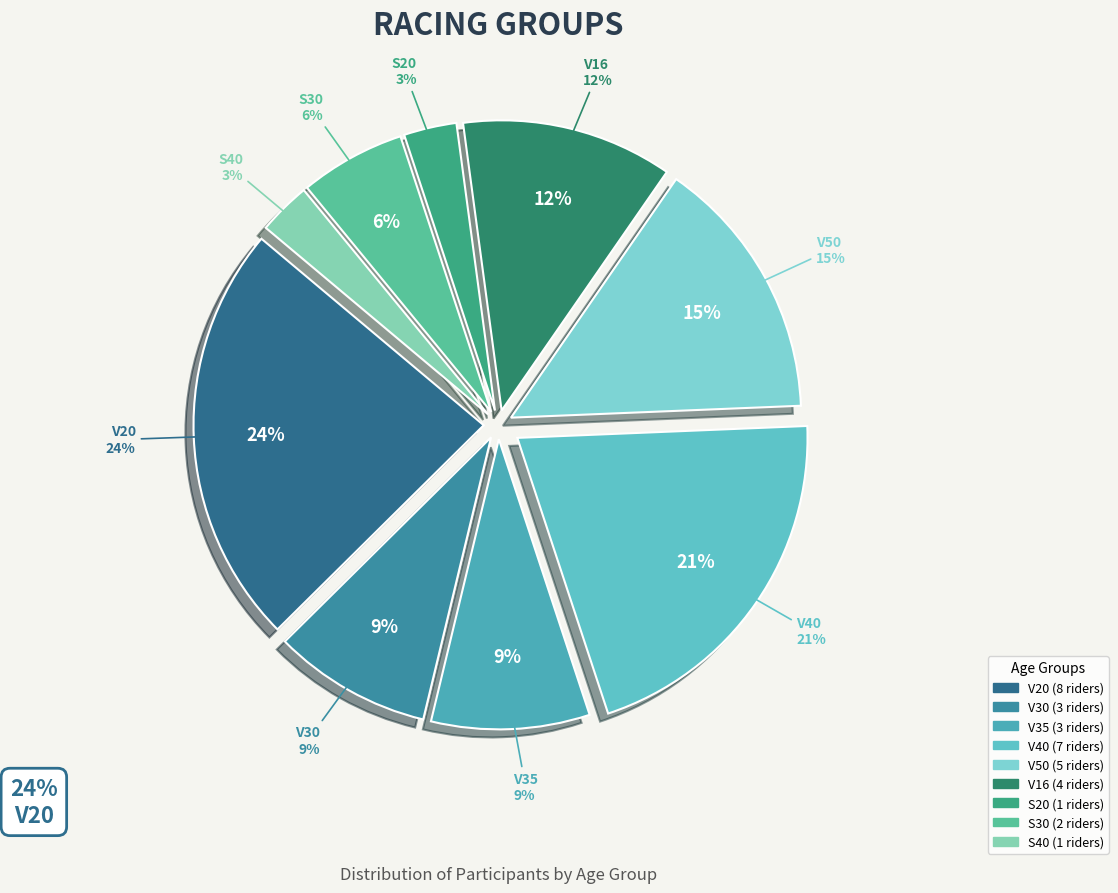

What is the change in value from V20 to V16?

-4